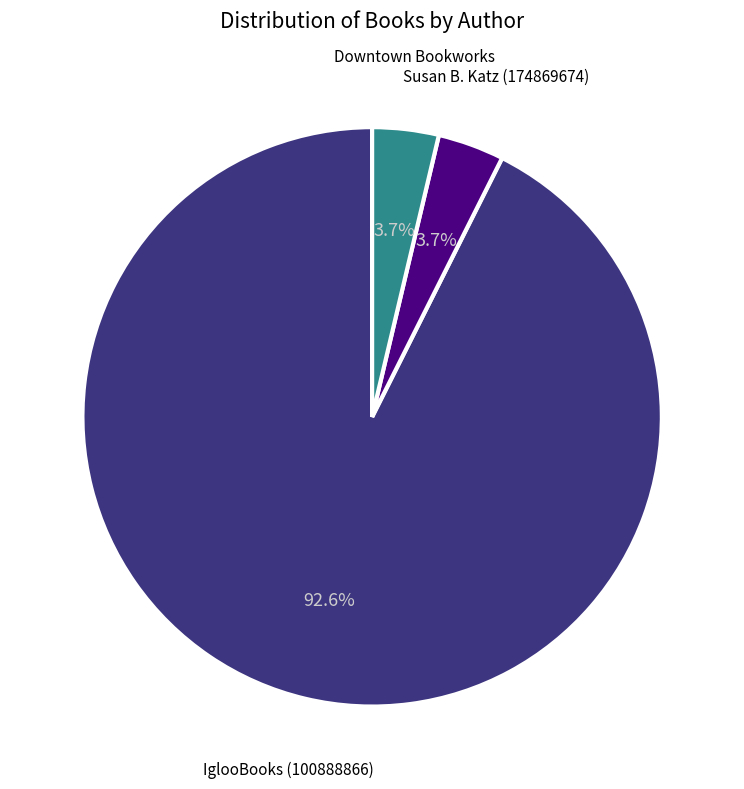

To the nearest percent, what portion does IglooBooks (100888866) represent?

93%